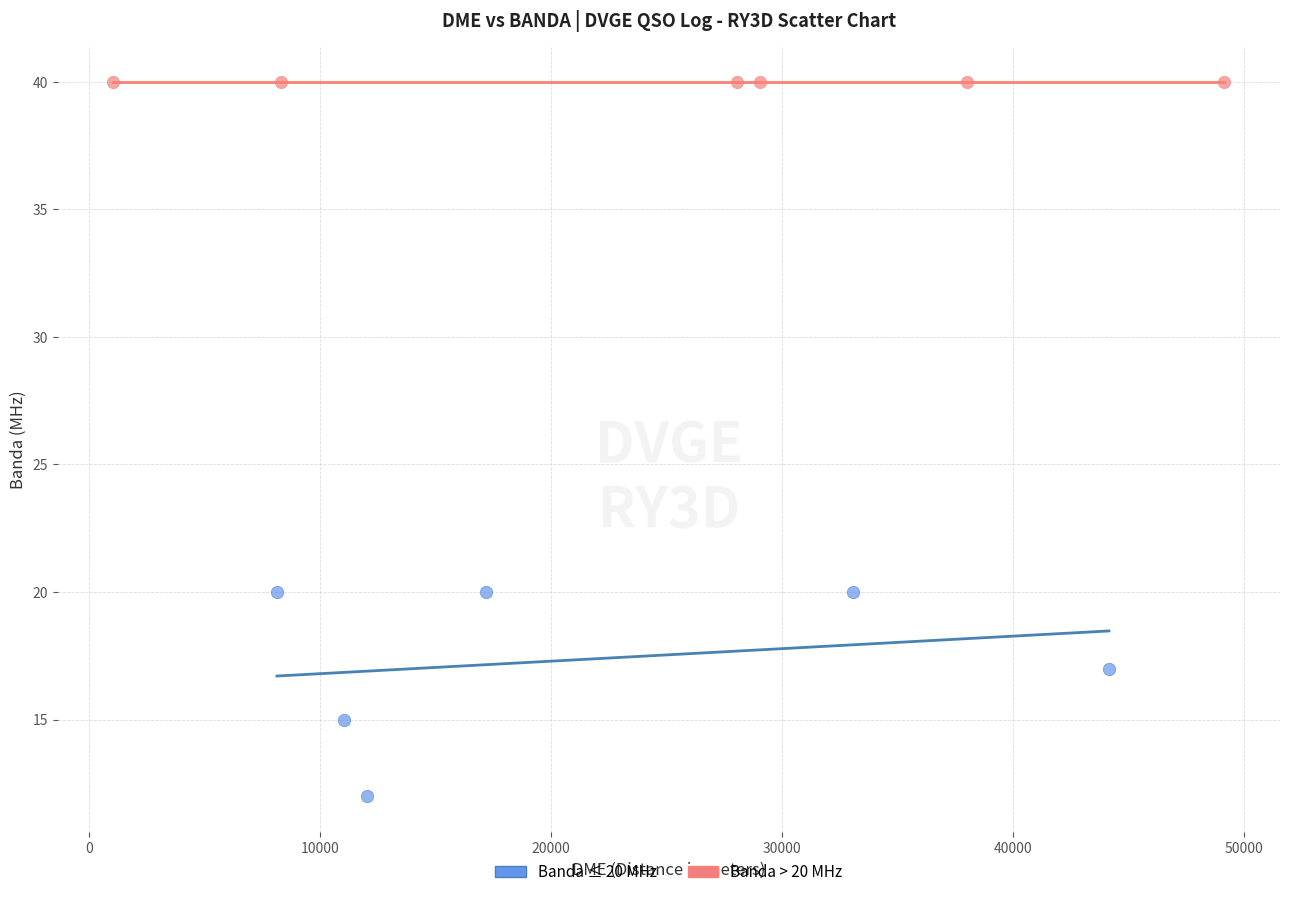

Which series contains the lowest Y value?

Banda ≤ 20 MHz